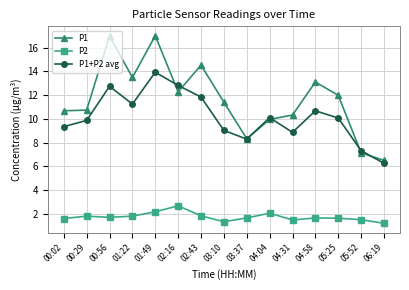

How many data points does each series have?

15